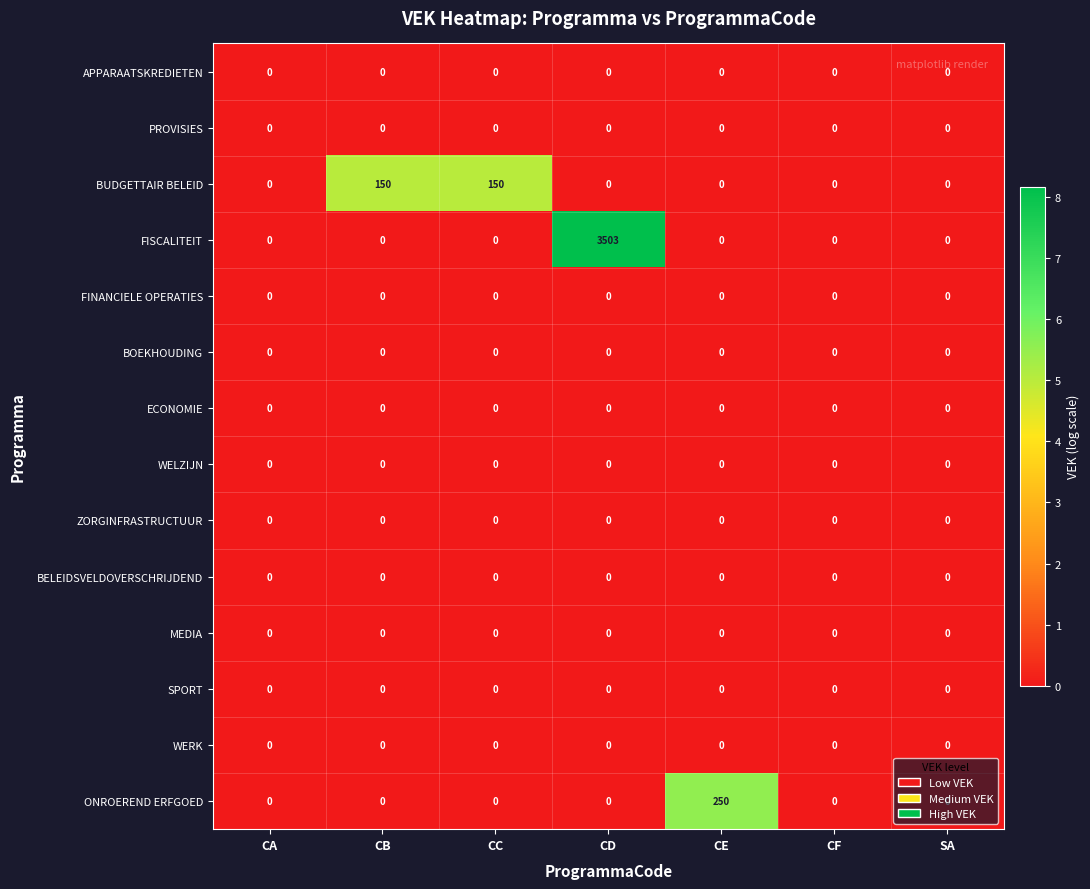

Between CE and SA, which series saw the biggest shift?

ONROEREND ERFGOED